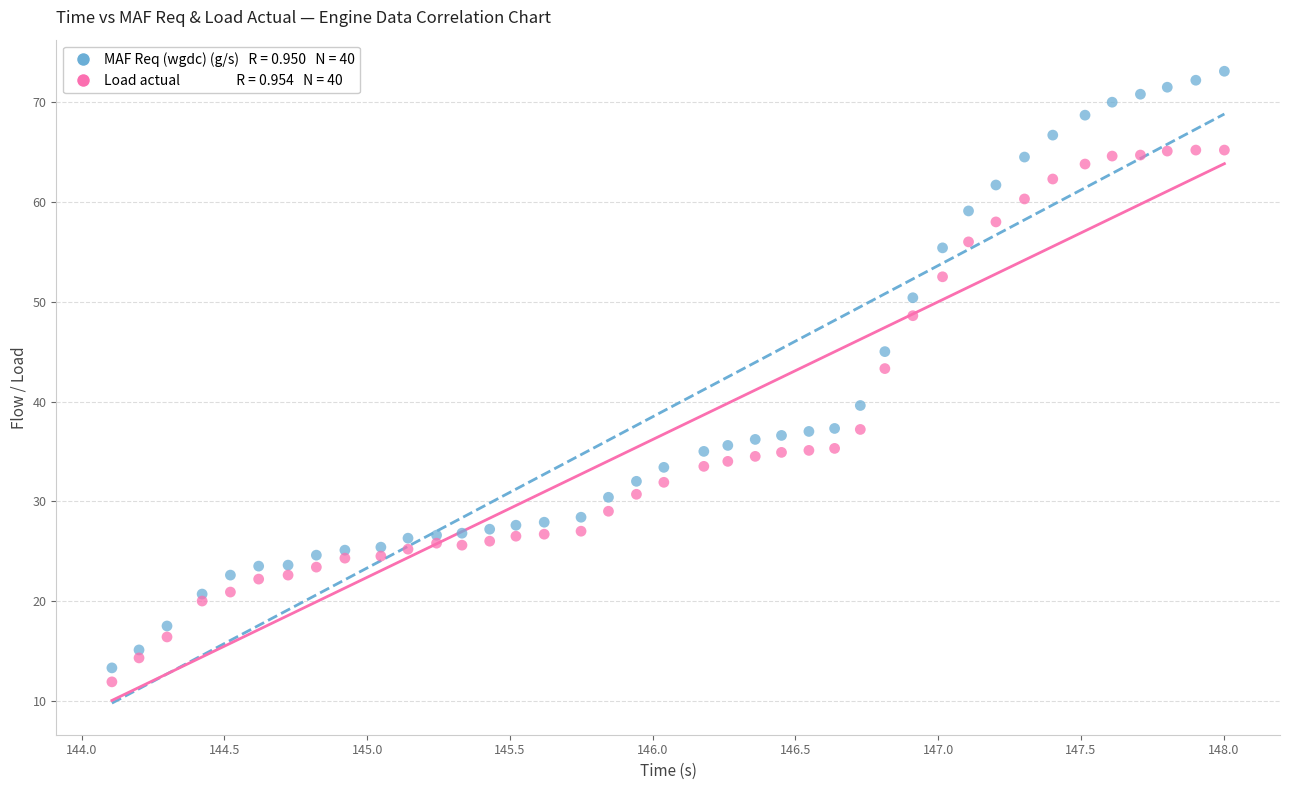

Across all data points, what is the range of Y values (max minus min)?

61.2